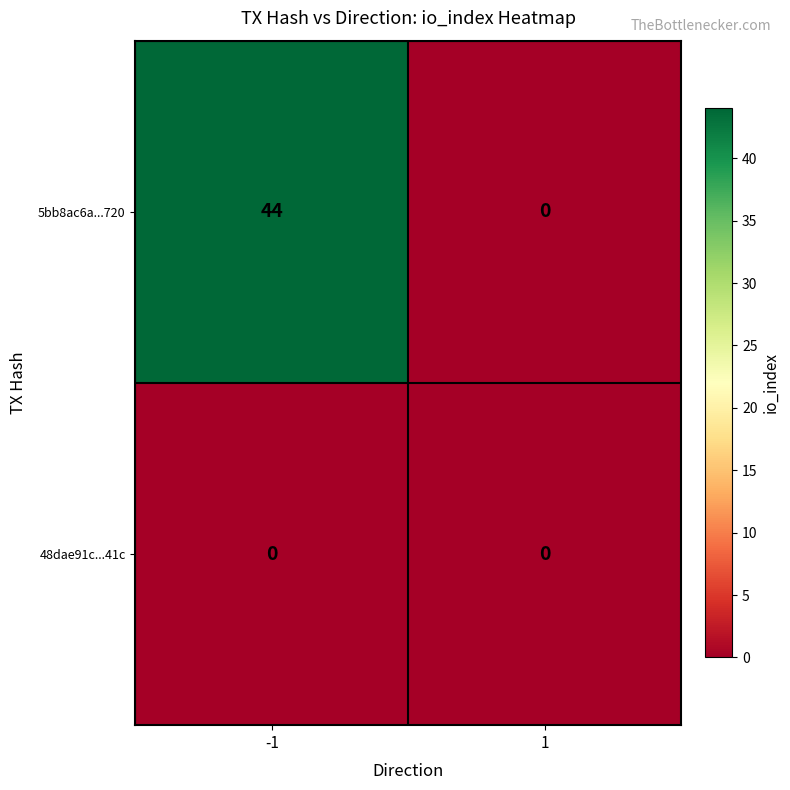

What is the maximum value shown in the chart?

44